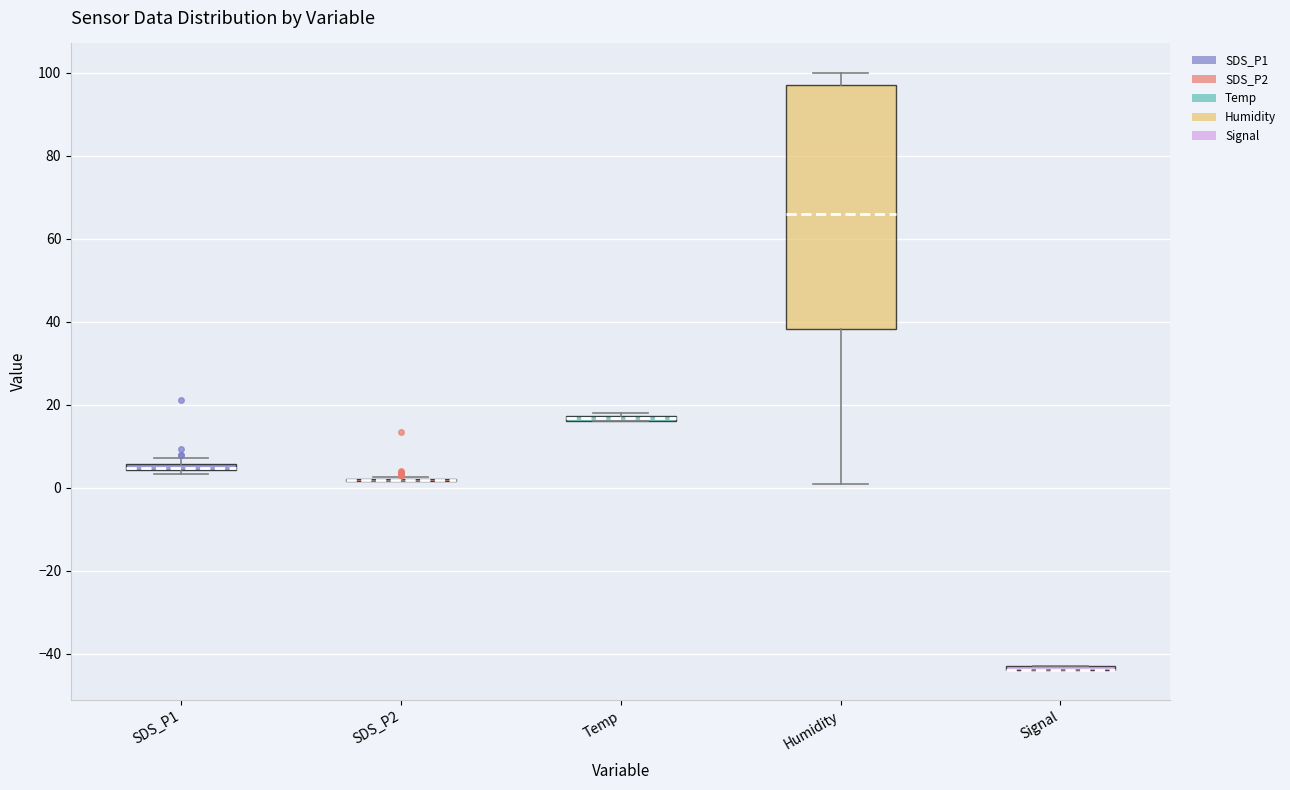

Which box is the tallest, from its lower edge to its upper edge?

Humidity